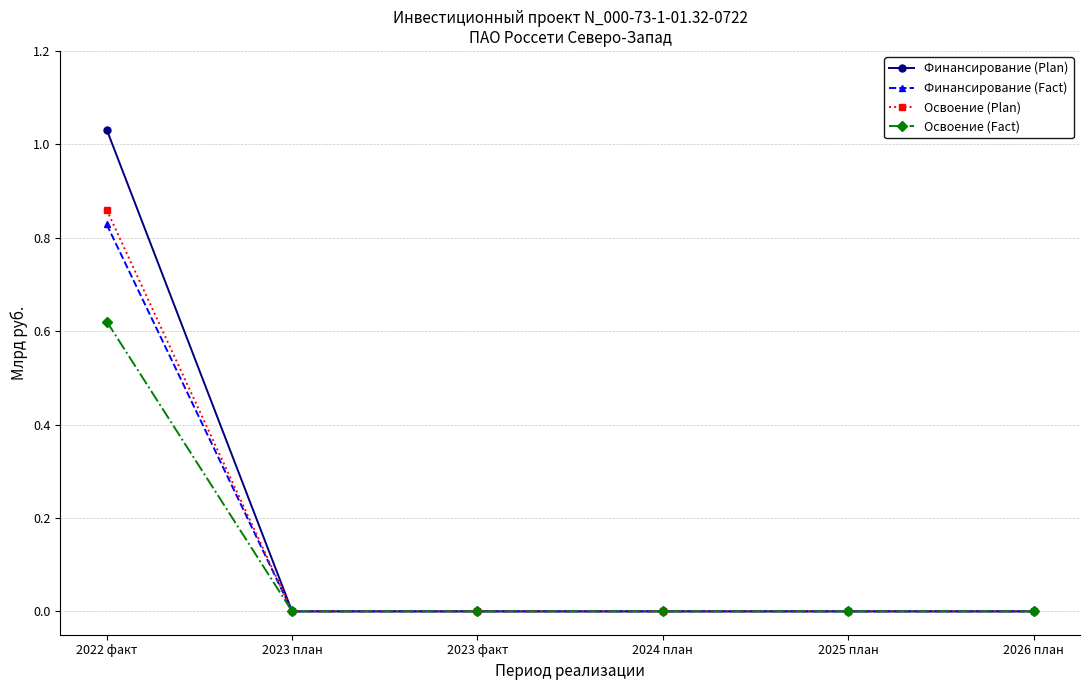

At which label does Финансирование (Plan) reach its peak?

2022 факт